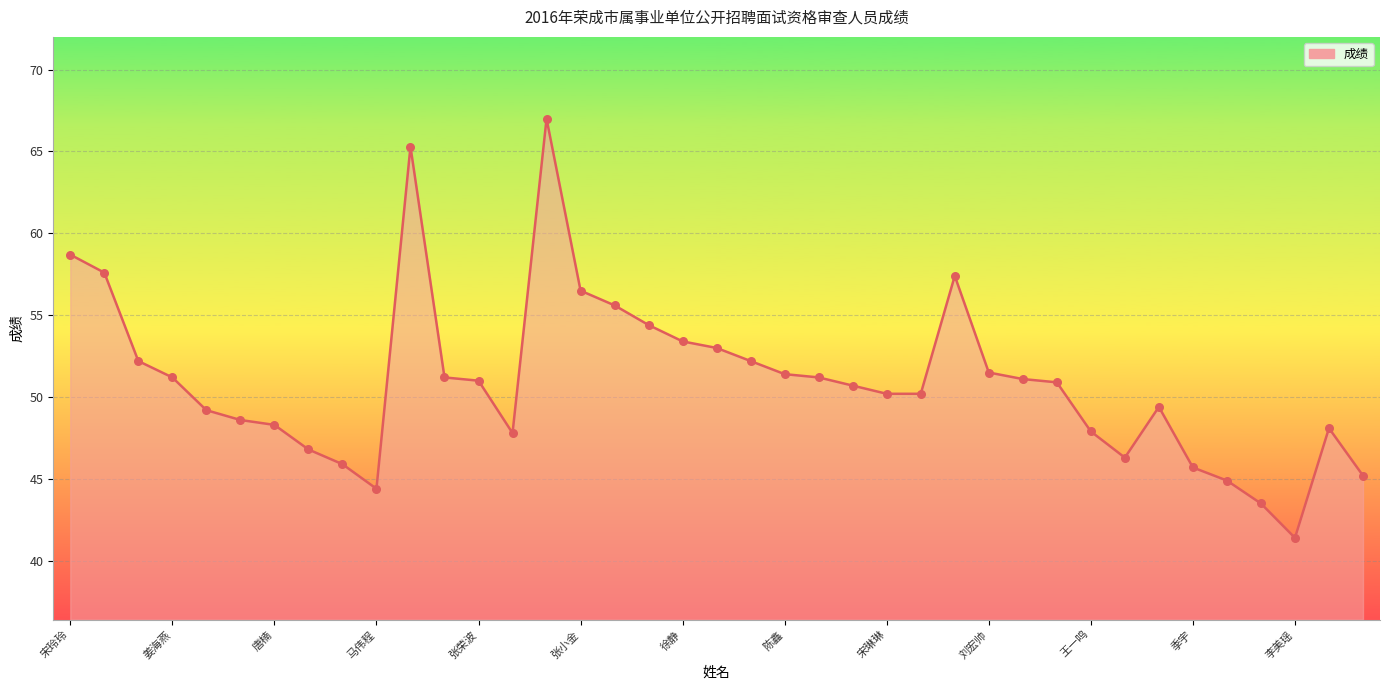

What is the minimum value shown in the chart?

41.4